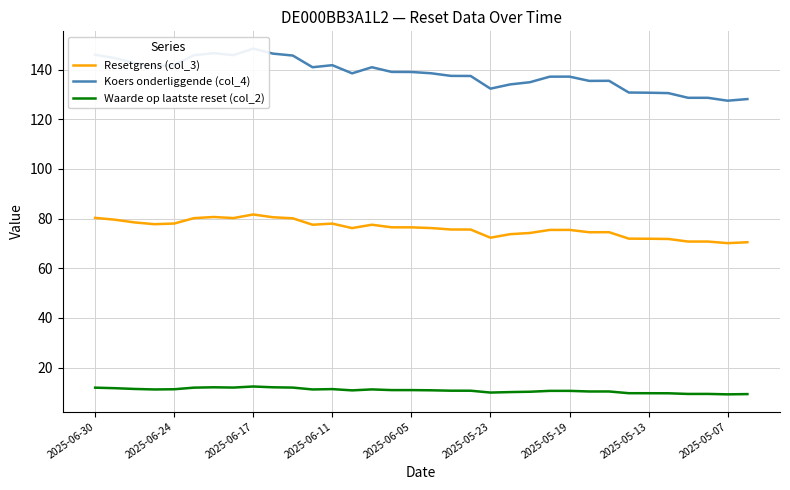

At which label does Koers onderliggende (col_4) first exceed 138?

2025-06-30